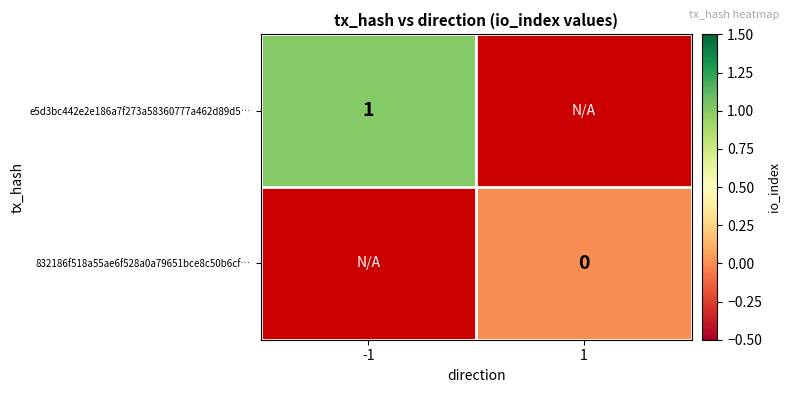

Is it true that e5d3bc442e2e186a7f273a58360777a462d89d5… equals 1 at -1?

True